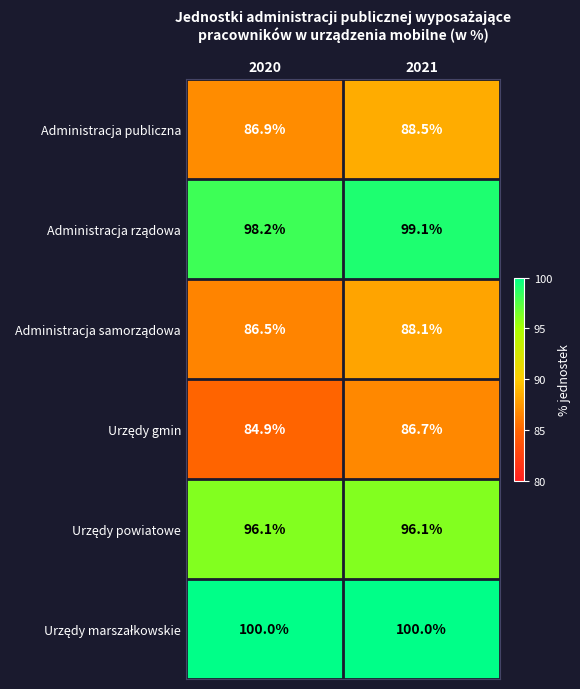

What is the minimum value shown in the chart?

84.9